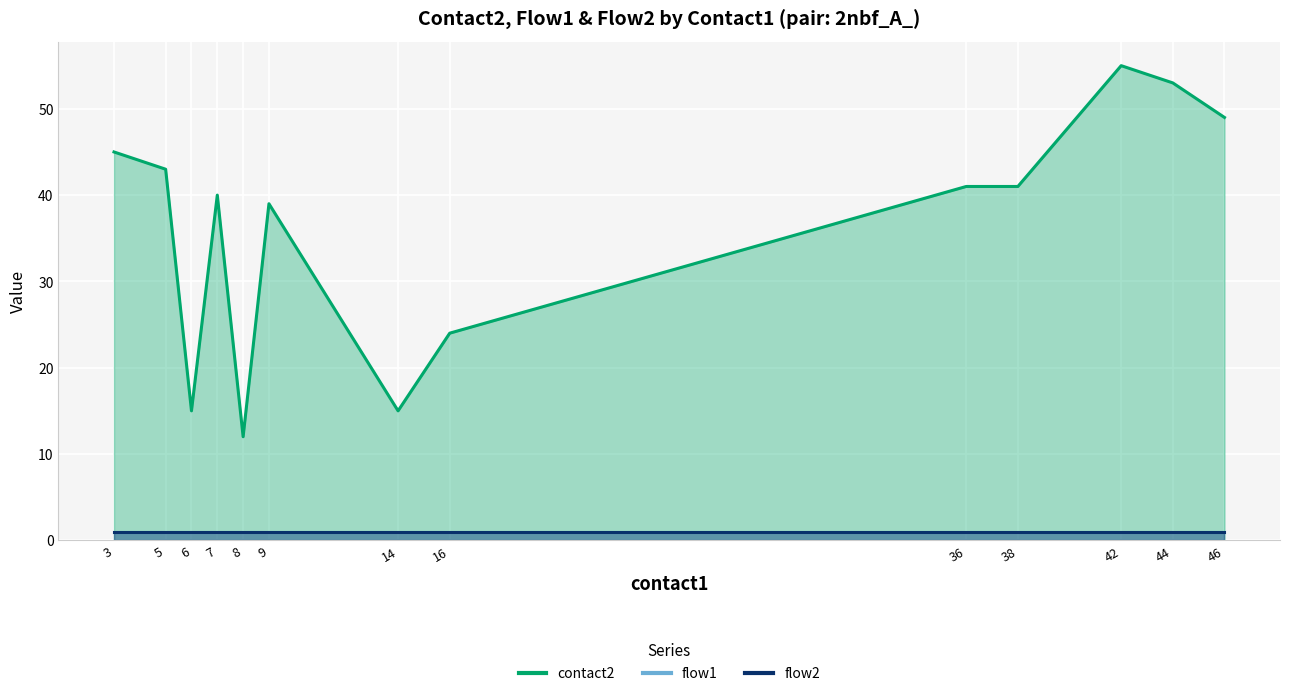

True or false: flow2 has more than 1 interior local peaks.

False